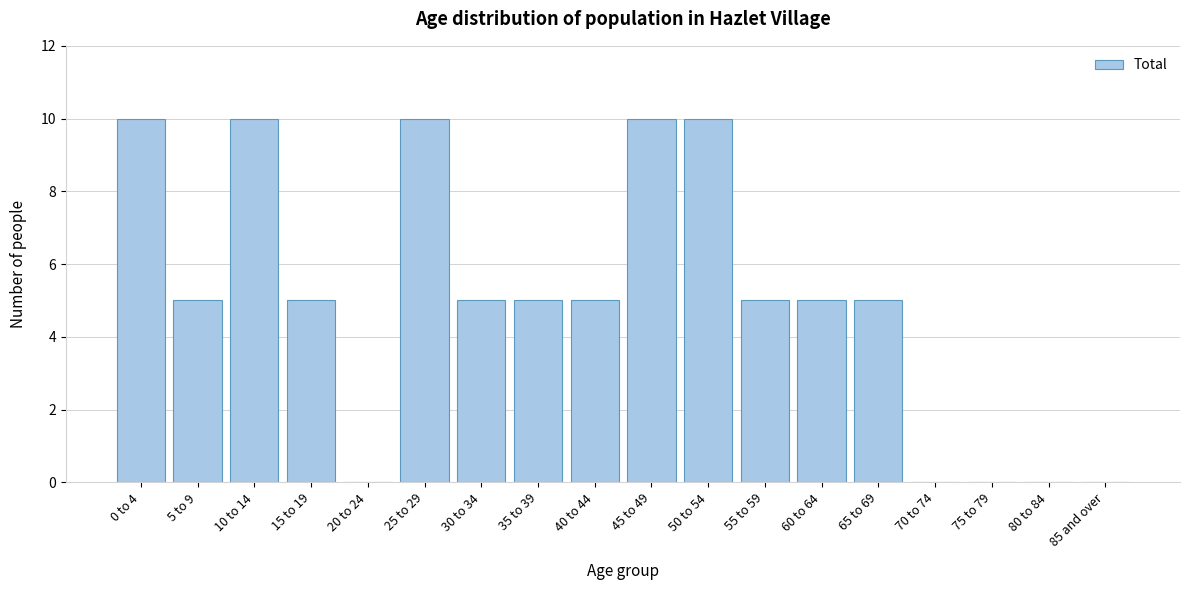

Reading left to right, extract all data points from this chart.

0 to 4=10	5 to 9=5	10 to 14=10	15 to 19=5	20 to 24=0	25 to 29=10	30 to 34=5	35 to 39=5	40 to 44=5	45 to 49=10	50 to 54=10	55 to 59=5	60 to 64=5	65 to 69=5	70 to 74=0	75 to 79=0	80 to 84=0	85 and over=0